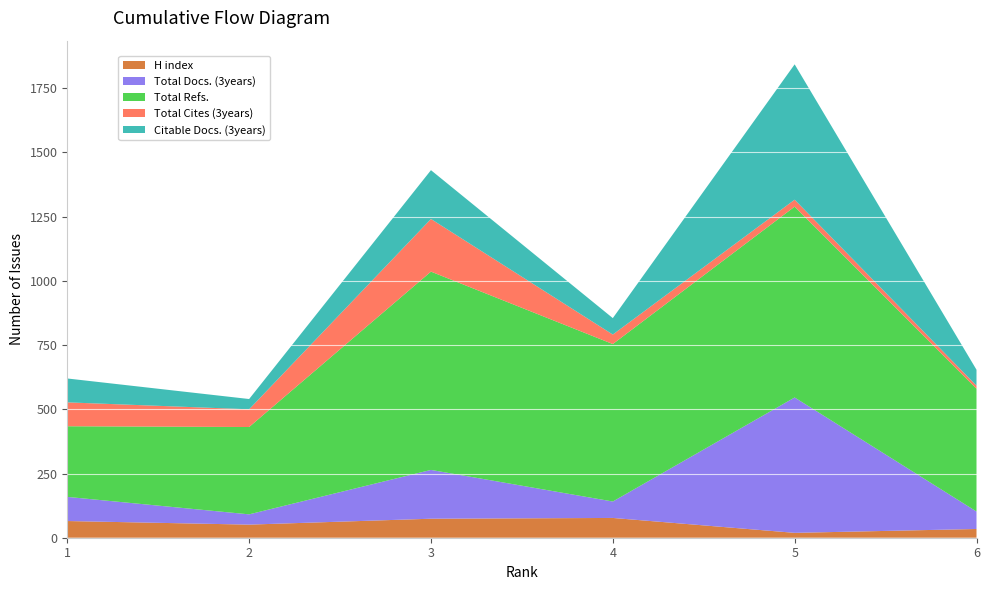

Reading left to right, transcribe all the data shown in this chart.

H index: 65	51	74	77	19	34
Total Docs. (3years): 94	40	190	64	527	68
Total Refs.: 275	340	772	613	743	478
Total Cites (3years): 93	69	205	37	27	12
Citable Docs. (3years): 93	40	190	64	527	62